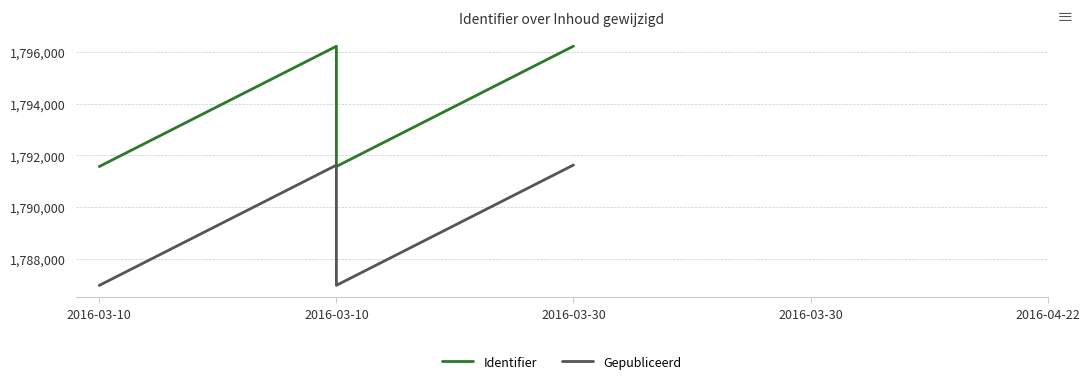

What value does the Gepubliceerd series have at 2016-03-10, to the nearest 50?

1791600